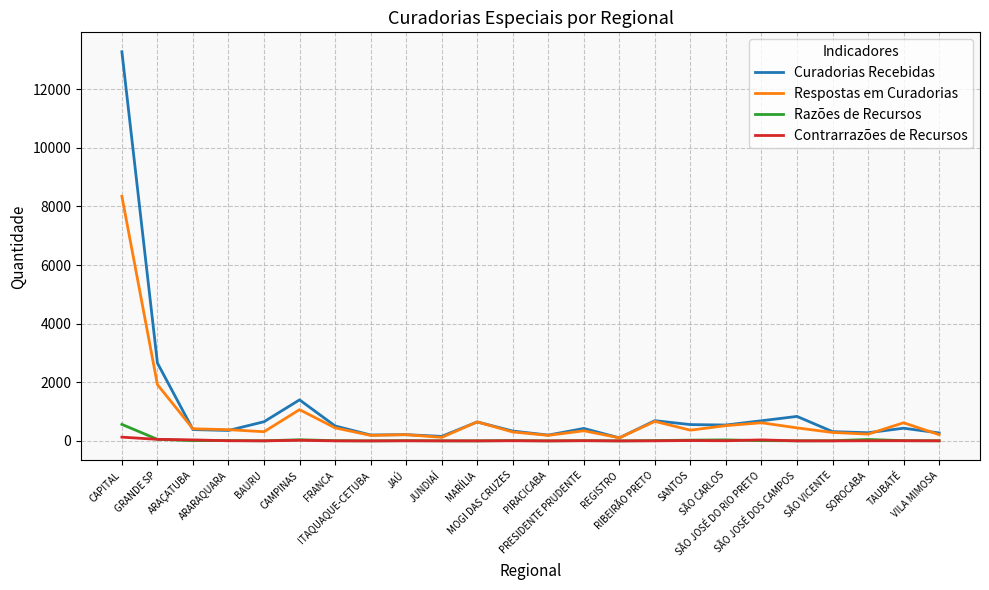

What is the maximum value shown in the chart?

13275